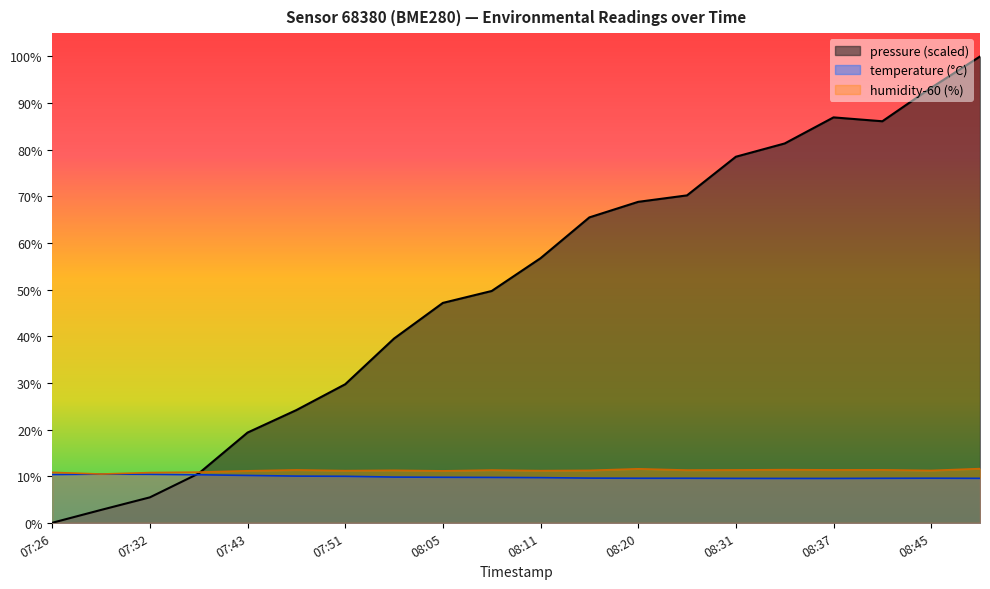

Which series has the largest range (max minus min)?

pressure (scaled)